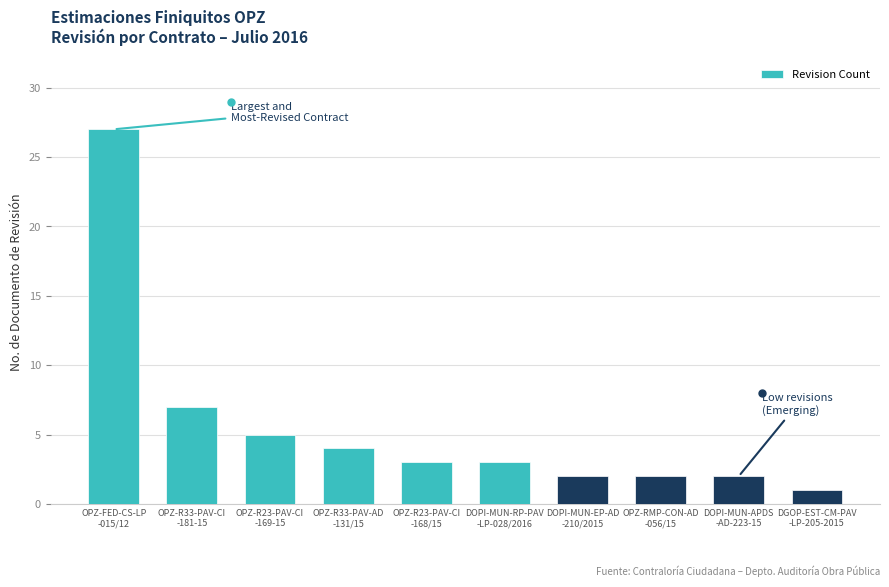

How many data points does each series have?

10